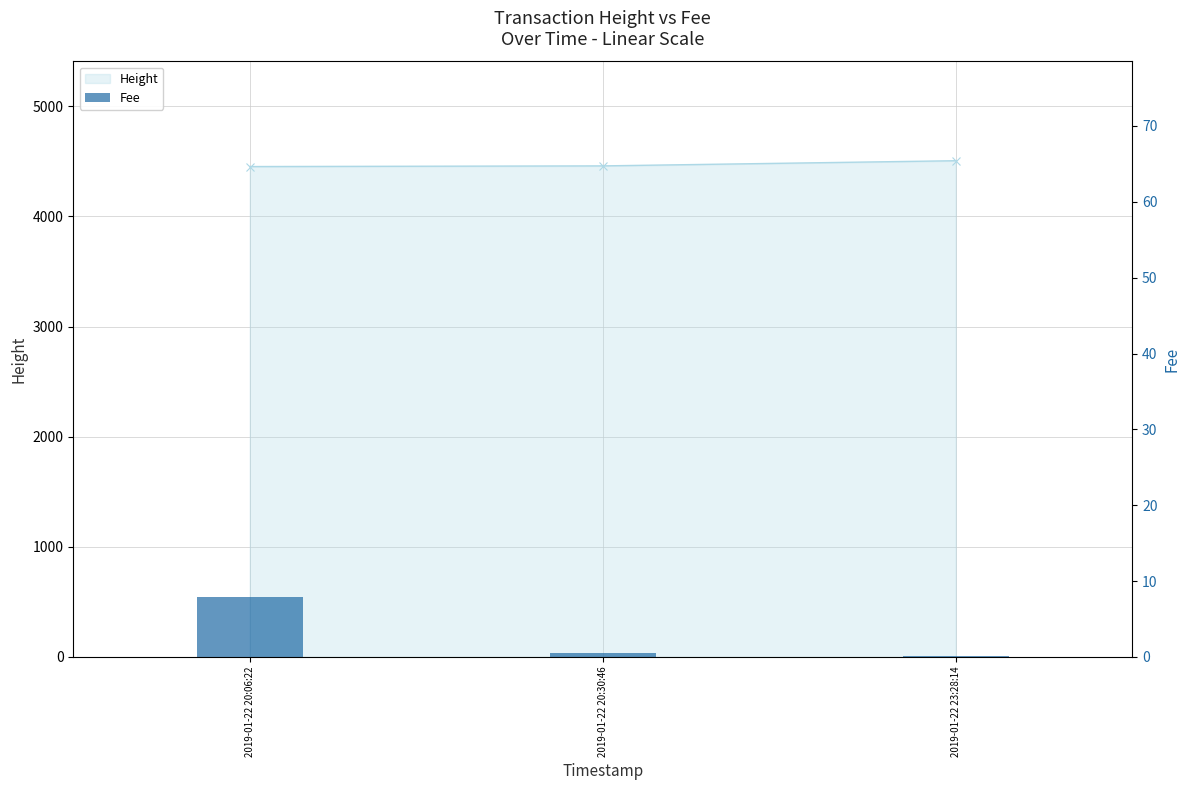

Reading right to left, extract all data points from this chart.

Height: 4506.0	4459.0	4453.0
Fee: 0.1	0.6	7.8